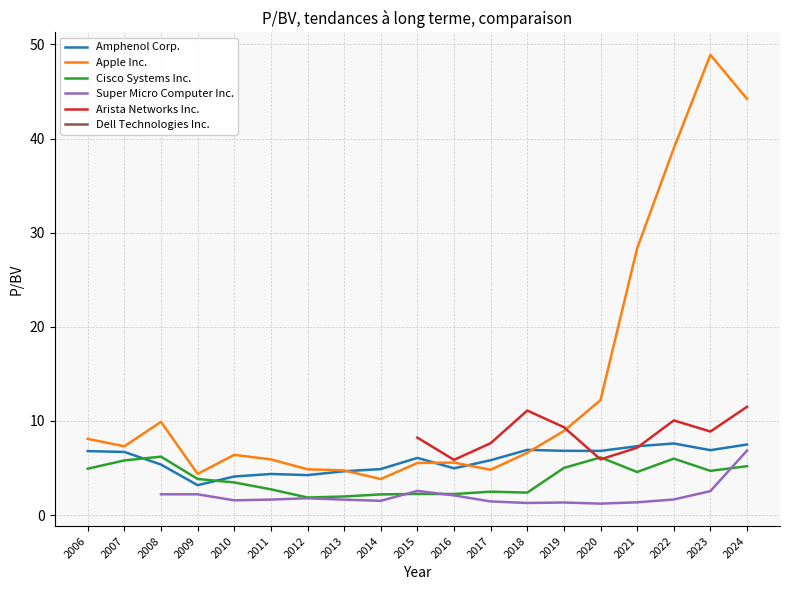

Which category has the lowest value across all series?

2020